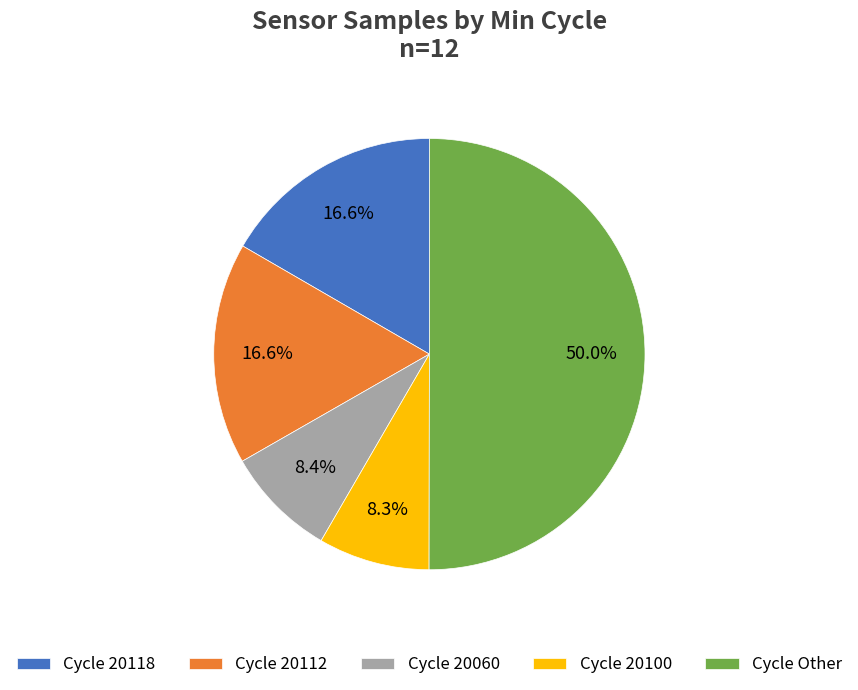

Do Cycle 20118 and Cycle 20100 together represent more than half of the pie?

No